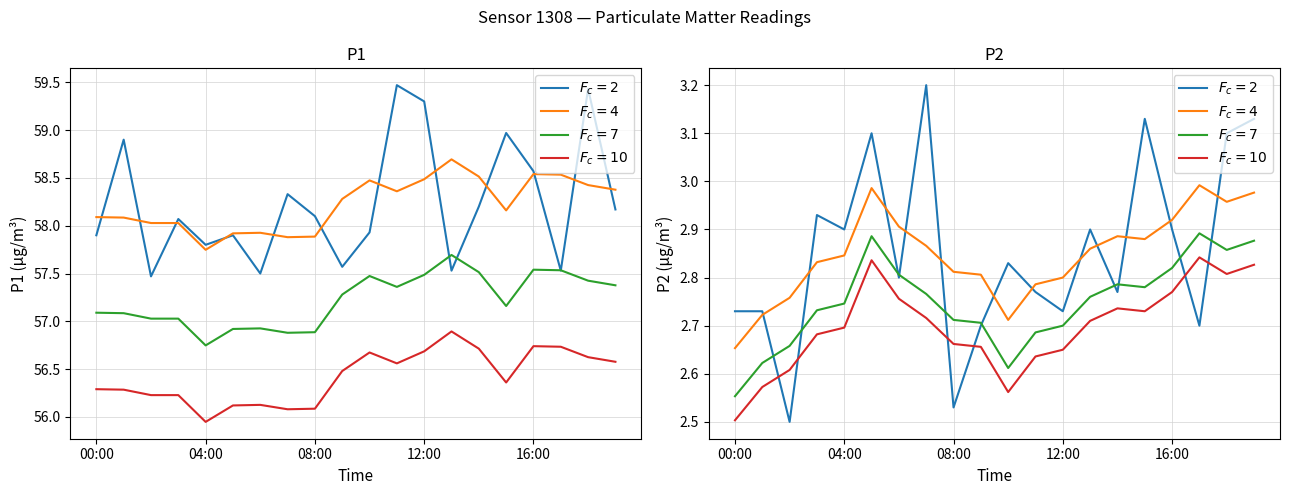

Which series has the largest total across all categories?

$F_c=2$